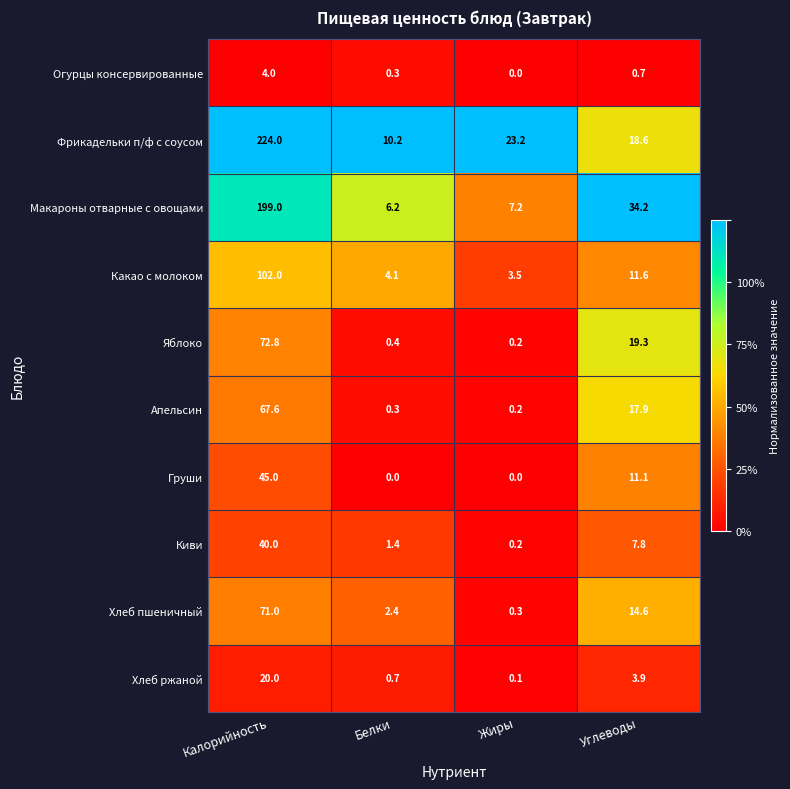

At which label does Макароны отварные с овощами reach its minimum?

Белки